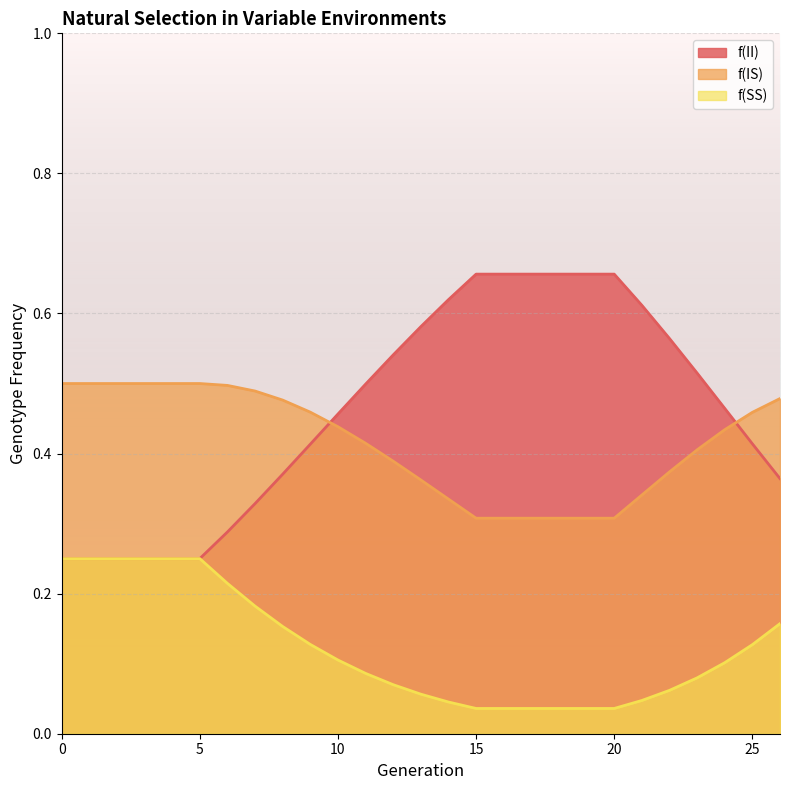

Rank the series by their maximum value, from lowest to highest.

f(SS), f(IS), f(II)